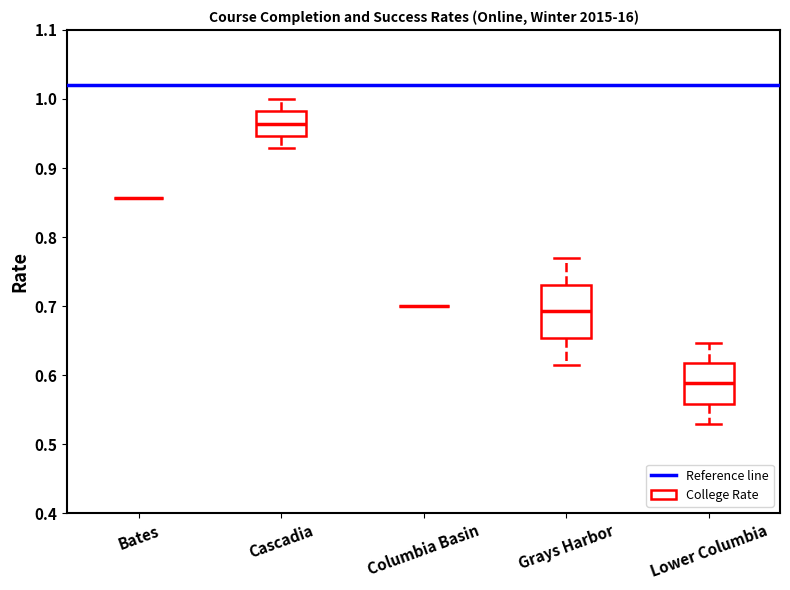

Which box is the tallest, from its lower edge to its upper edge?

Grays Harbor